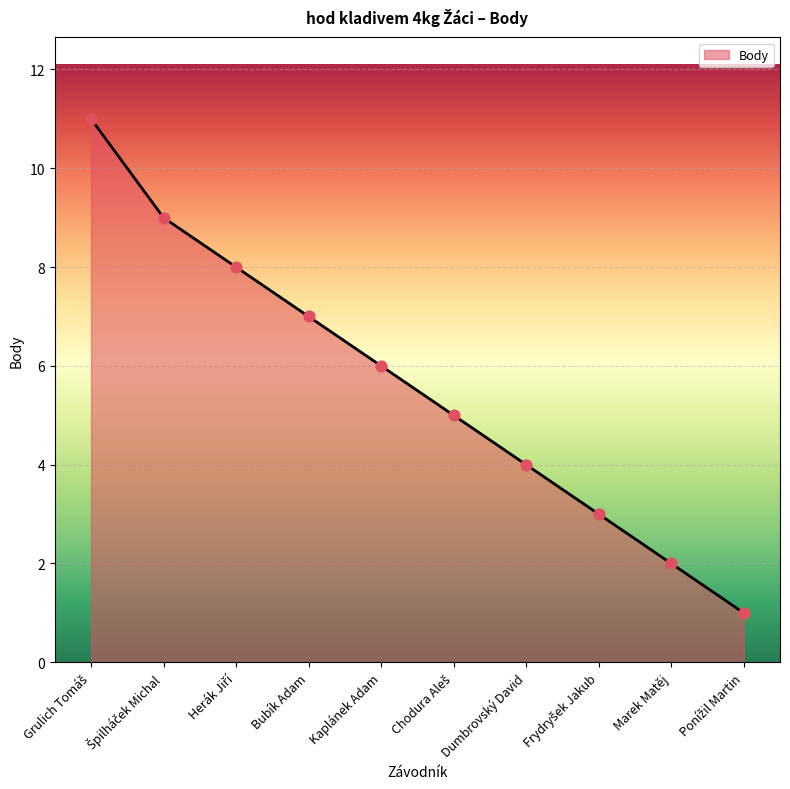

Which has a higher value, Bubík Adam or Marek Matěj?

Bubík Adam